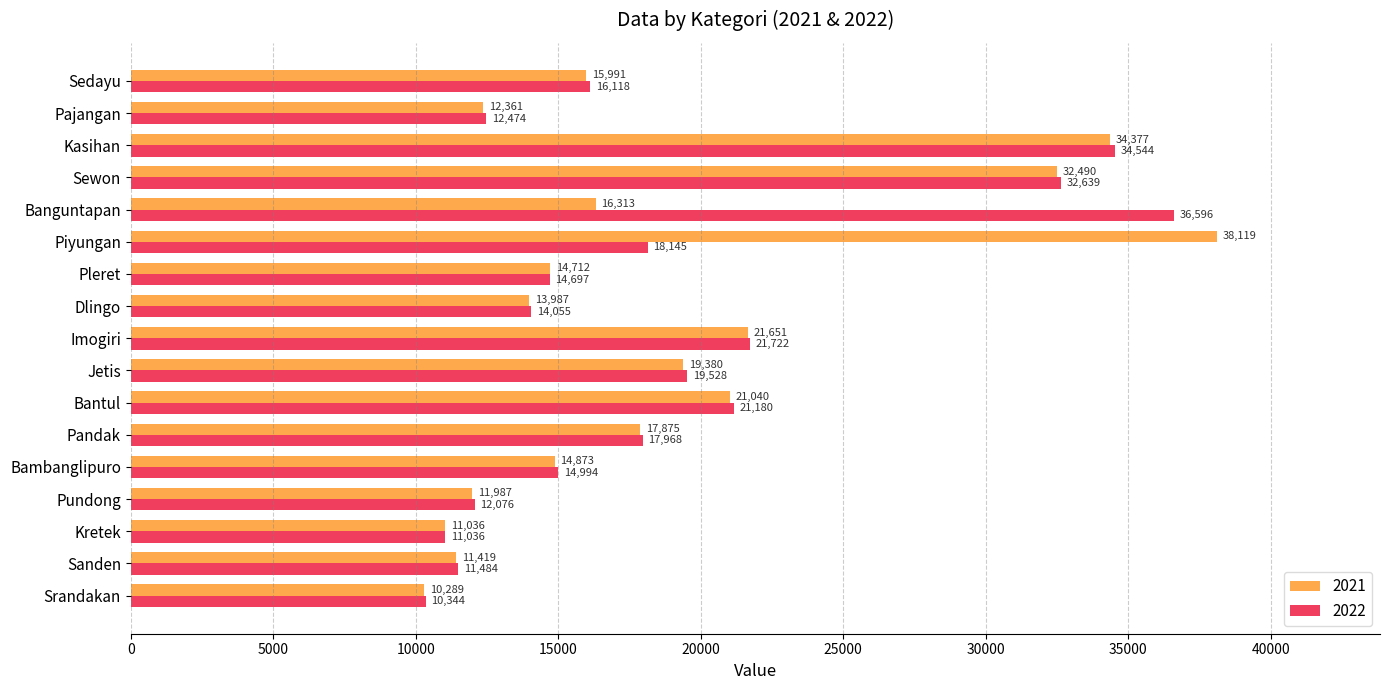

What is the difference between the 2021 values at Kretek and Pundong?

951